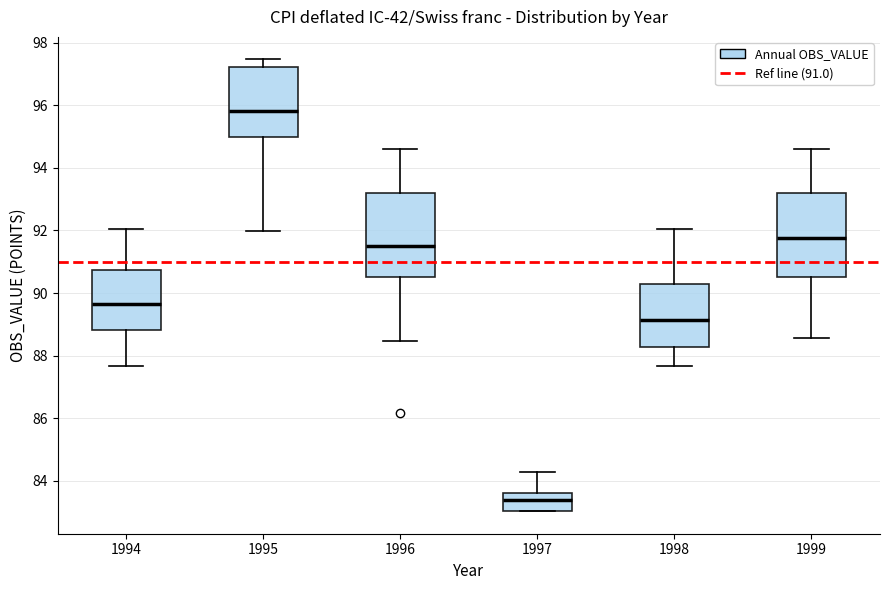

Reading left to right, read every box against the y-axis: the position of its median line, the range the box covers, and the ends of its whiskers. The values are not printed on the chart, so give them approximately, as read against the axis.

1994: median 89.6, box 88.8 to 90.8, whiskers 87.6 to 92.0
1995: median 95.8, box 95.0 to 97.2, whiskers 92.0 to 97.4
1996: median 91.6, box 90.6 to 93.2, whiskers 88.4 to 94.6
1997: median 83.4, box 83.0 to 83.6, whiskers 83.0 to 84.2
1998: median 89.2, box 88.2 to 90.2, whiskers 87.6 to 92.0
1999: median 91.8, box 90.6 to 93.2, whiskers 88.6 to 94.6